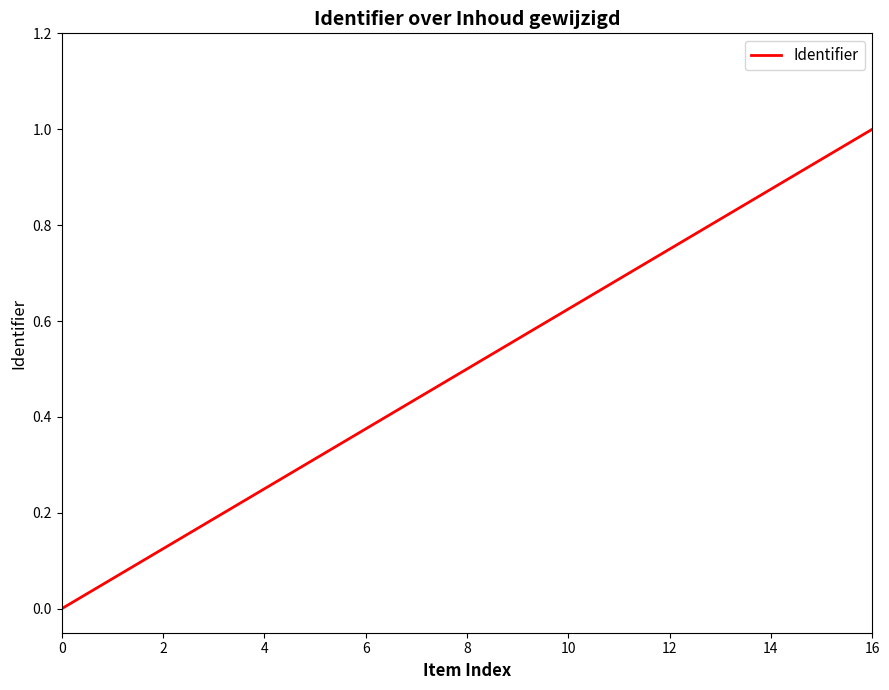

What is the difference between the maximum and minimum values?

1.0